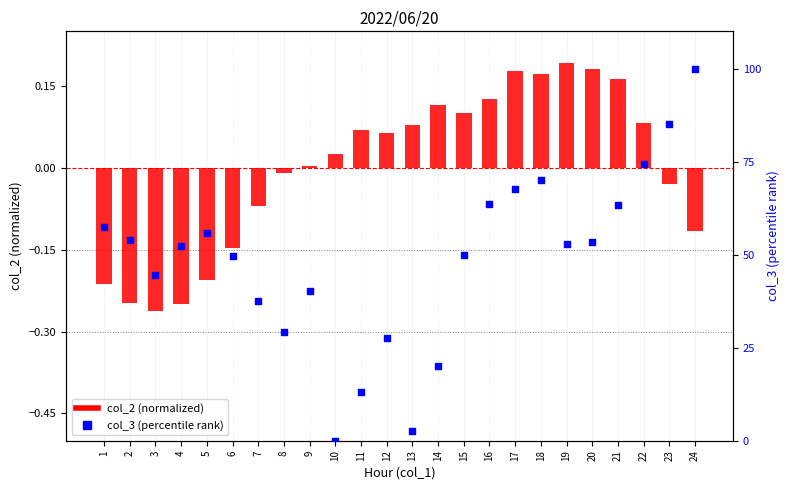

Which series has the largest Y range (max minus min)?

col_3 (percentile)